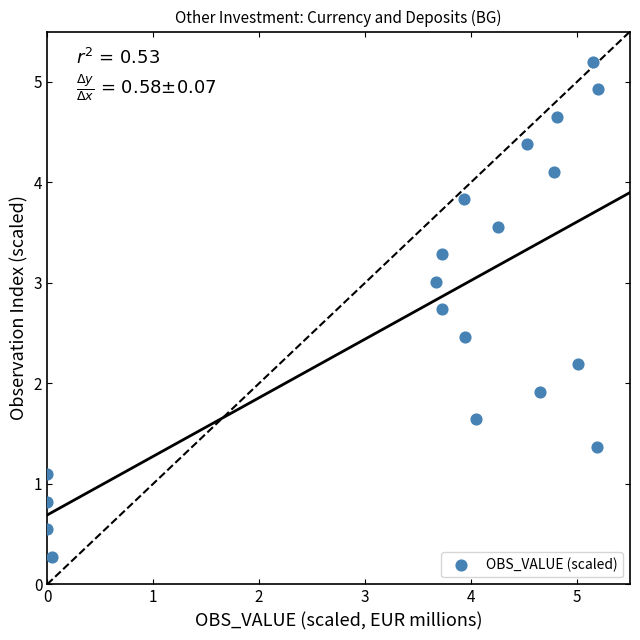

What Y value in the scatter plot is closest to 2?

1.9